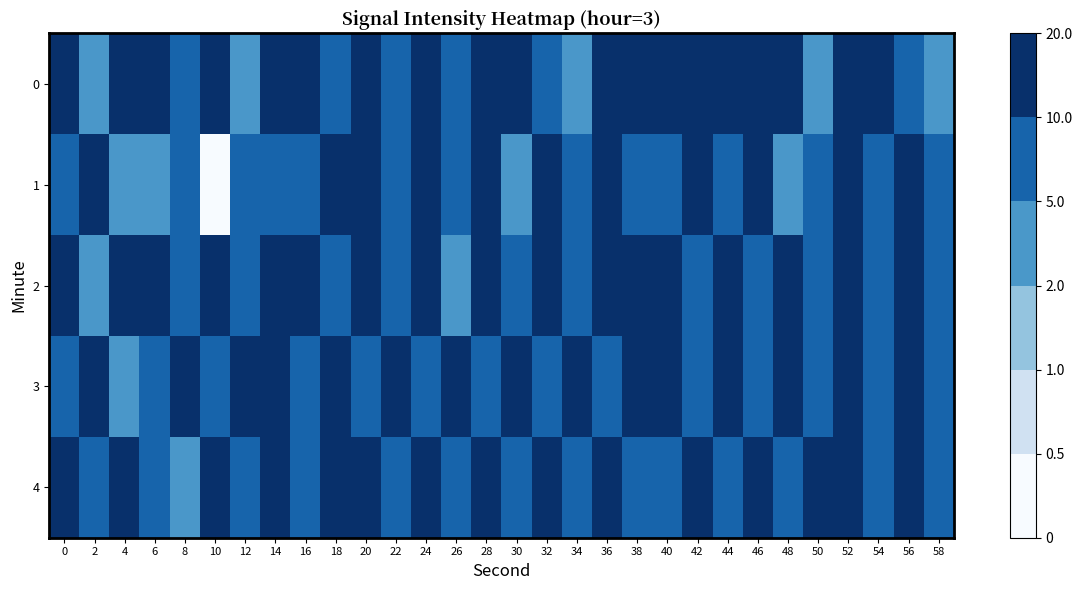

At which category is the sum across all series the highest?

14